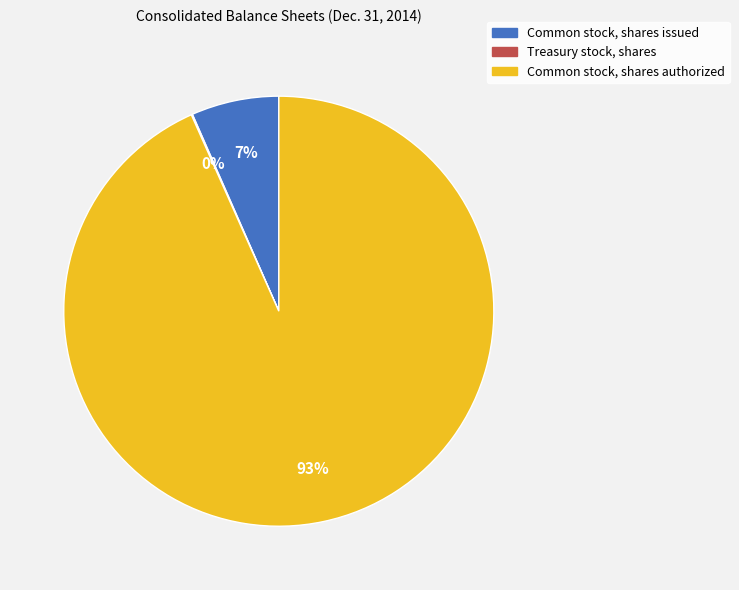

Does Common stock, shares authorized account for over 50% of the chart?

Yes